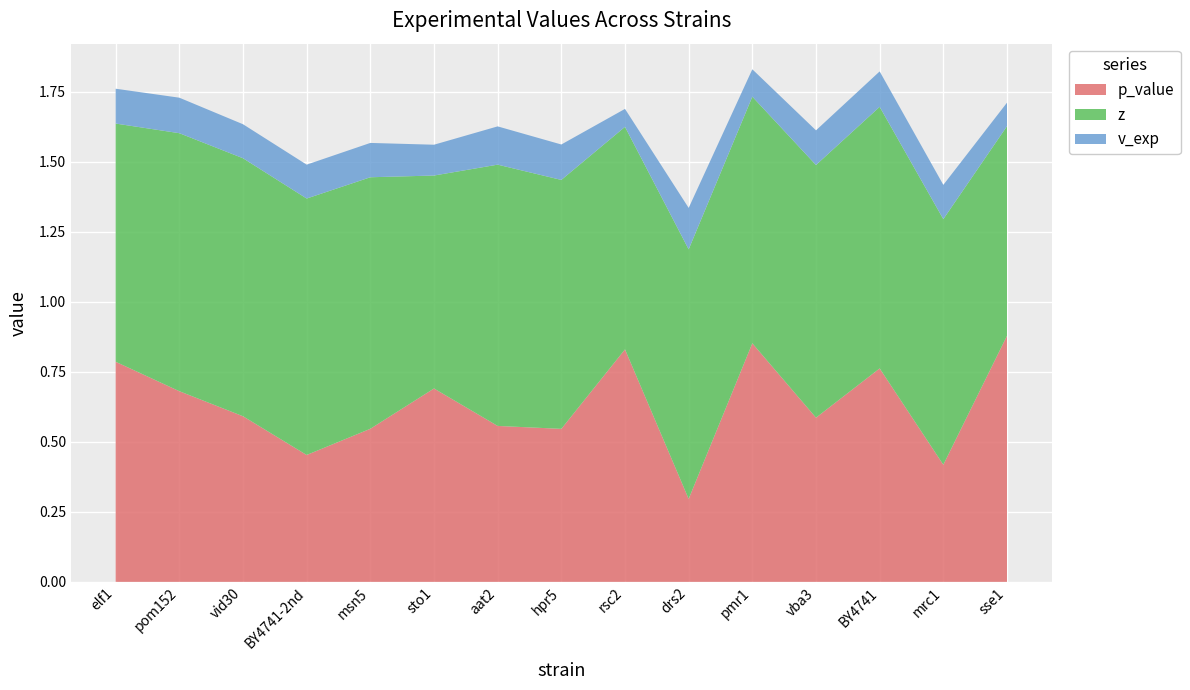

Reading left to right, list all the values displayed in this chart.

p_value: elf1=0.8	pom152=0.7	vid30=0.6	BY4741-2nd=0.5	msn5=0.5	sto1=0.7	aat2=0.6	hpr5=0.5	rsc2=0.8	drs2=0.3	pmr1=0.9	vba3=0.6	BY4741=0.8	mrc1=0.4	sse1=0.9
z: elf1=0.9	pom152=0.9	vid30=0.9	BY4741-2nd=0.9	msn5=0.9	sto1=0.8	aat2=0.9	hpr5=0.9	rsc2=0.8	drs2=0.9	pmr1=0.9	vba3=0.9	BY4741=0.9	mrc1=0.9	sse1=0.7
v_exp: elf1=0.1	pom152=0.1	vid30=0.1	BY4741-2nd=0.1	msn5=0.1	sto1=0.1	aat2=0.1	hpr5=0.1	rsc2=0.1	drs2=0.1	pmr1=0.1	vba3=0.1	BY4741=0.1	mrc1=0.1	sse1=0.1